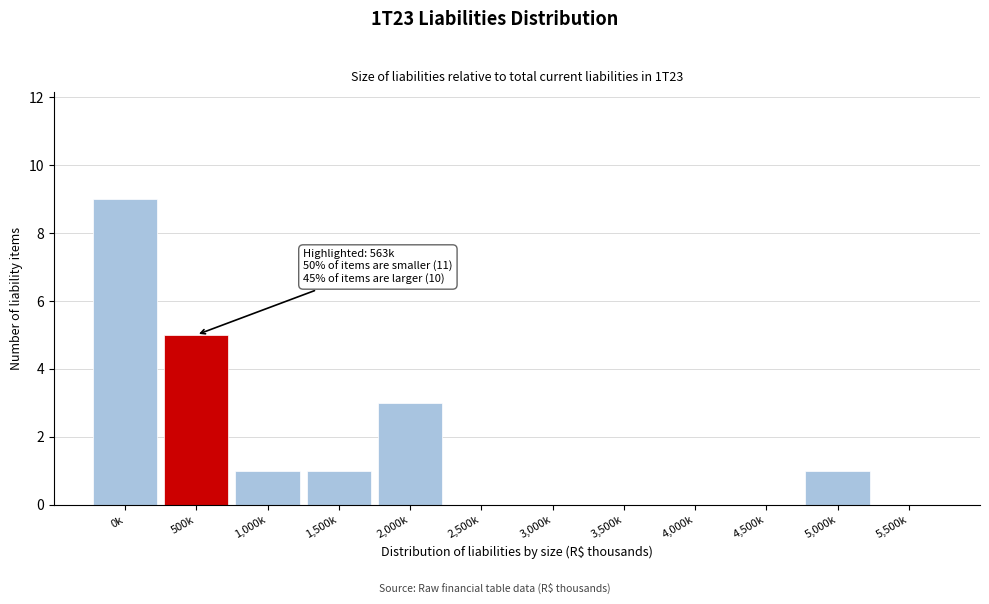

Reading left to right, extract all data points from this chart.

0k=9	500k=5	1,000k=1	1,500k=1	2,000k=3	2,500k=0	3,000k=0	3,500k=0	4,000k=0	4,500k=0	5,000k=1	5,500k=0